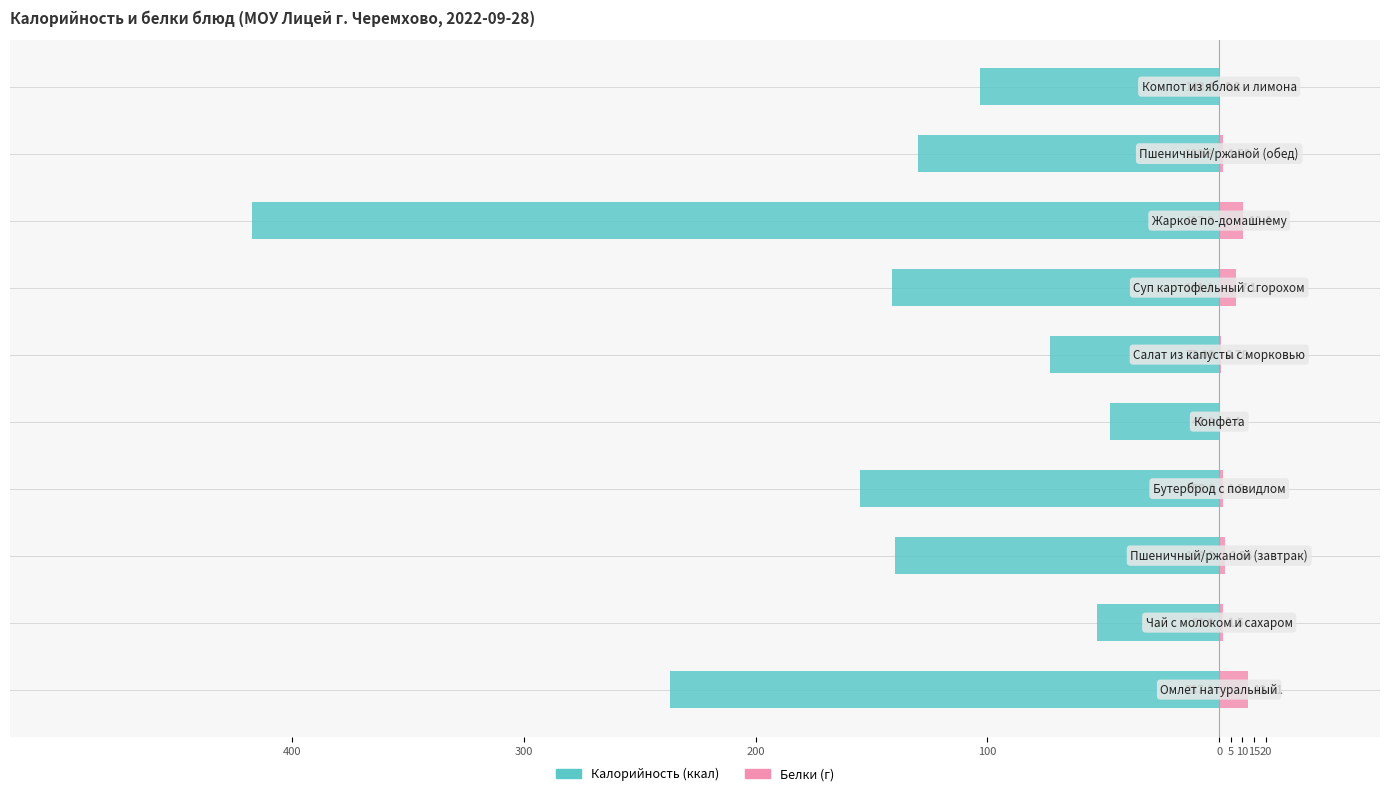

Reading left to right, list all the values displayed in this chart.

Калорийность: -237.1	-52.9	-139.9	-155.0	-47.0	-73.1	-141.1	-417.3	-129.9	-103.0
Белки: 12.6	1.5	2.6	1.5	0.4	0.8	7.1	10.4	1.6	0.3